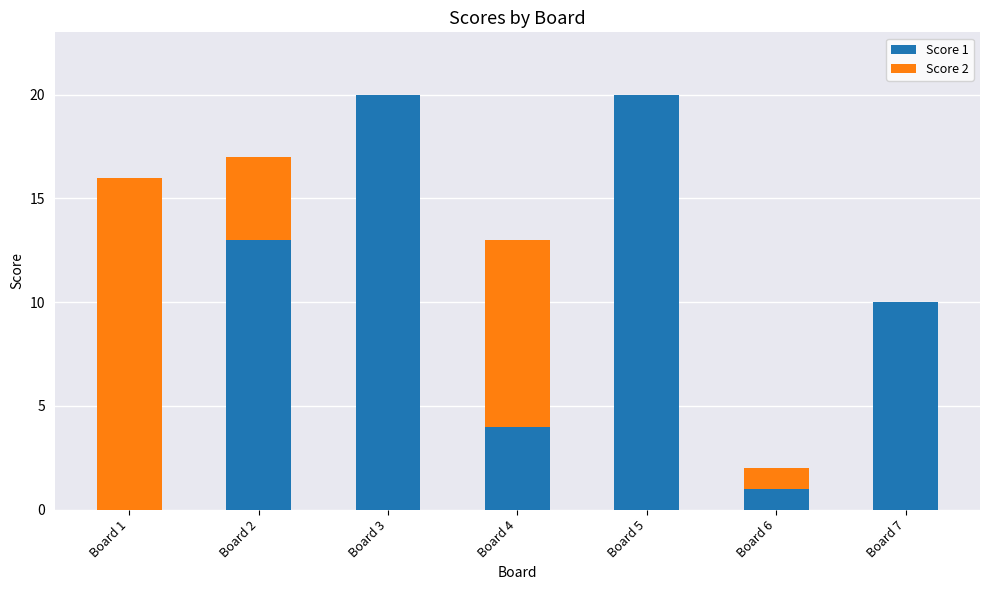

Reading right to left, transcribe the values for Score 1.

Board 7=10	Board 6=1	Board 5=20	Board 4=4	Board 3=20	Board 2=13	Board 1=0